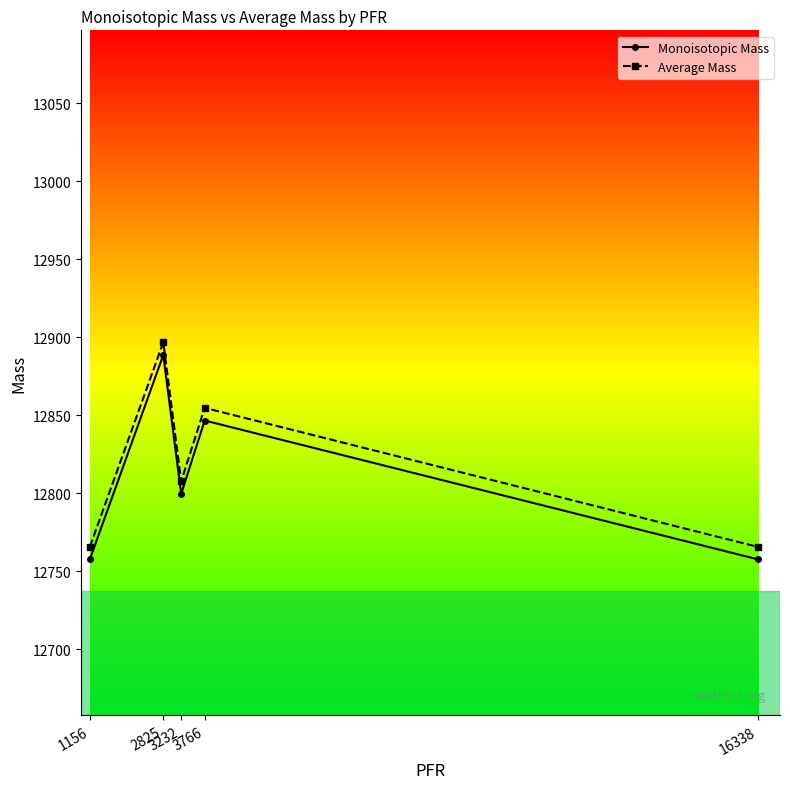

What is the minimum value shown in the chart?

12757.7